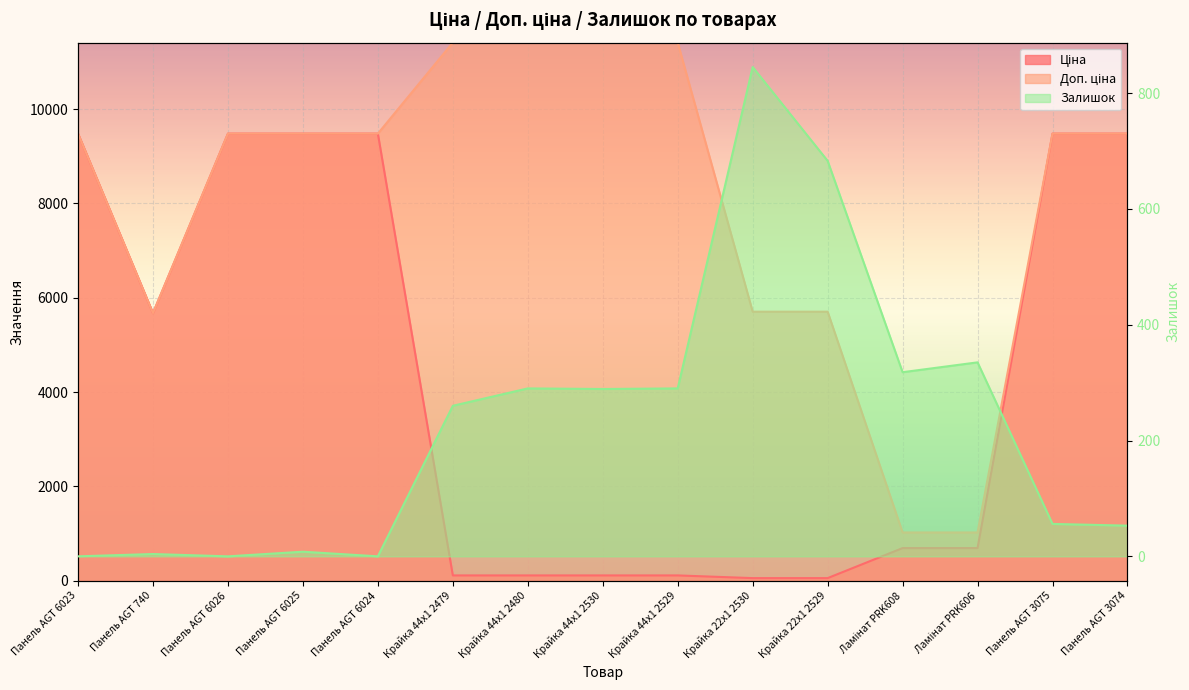

What is the label of the 1st point from the right?

Панель AGT 3074